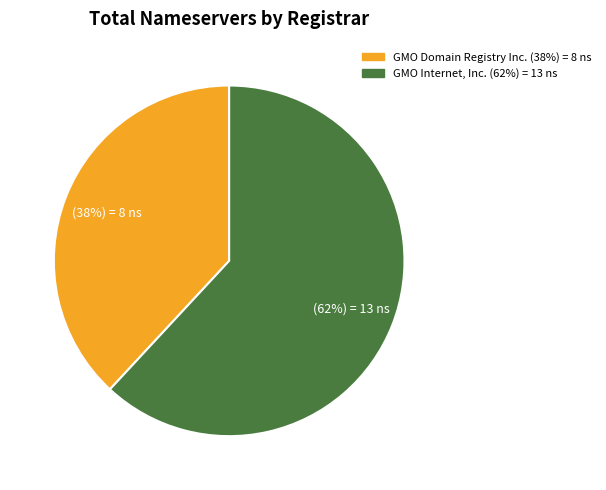

To the nearest percent, what is the difference between the largest and smallest slice percentages?

24%